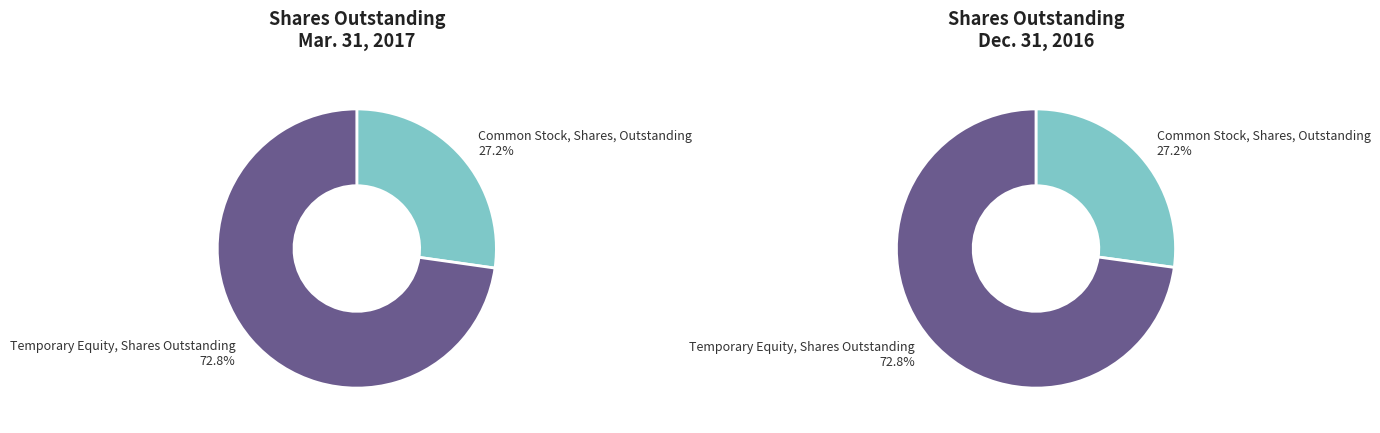

True or false: Temporary Equity, Shares Outstanding accounts for 73% of the total.

True